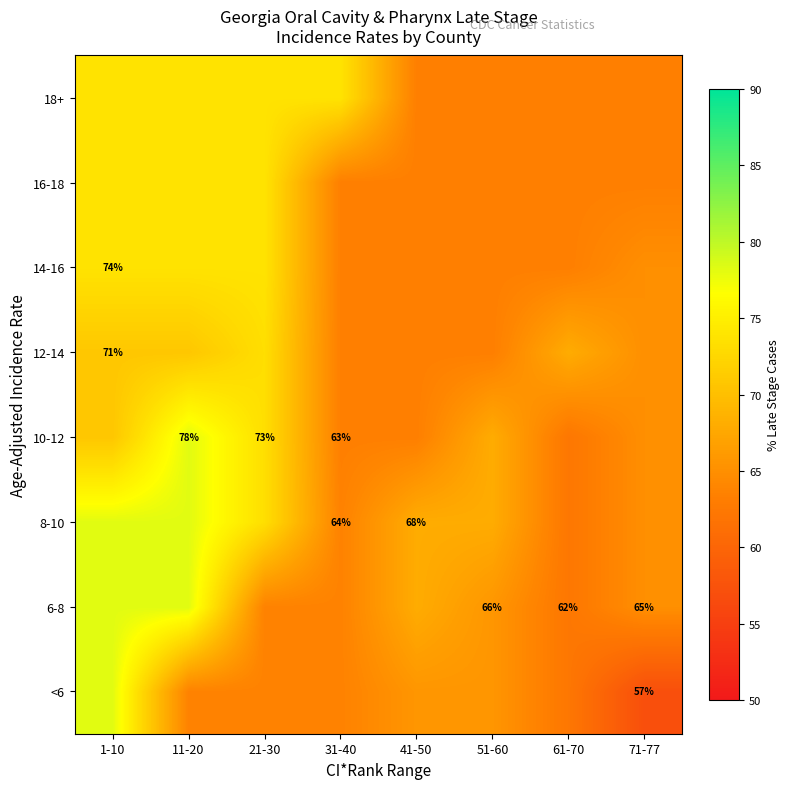

True or false: 12-14 has a value of 63.3 at 51-60.

True